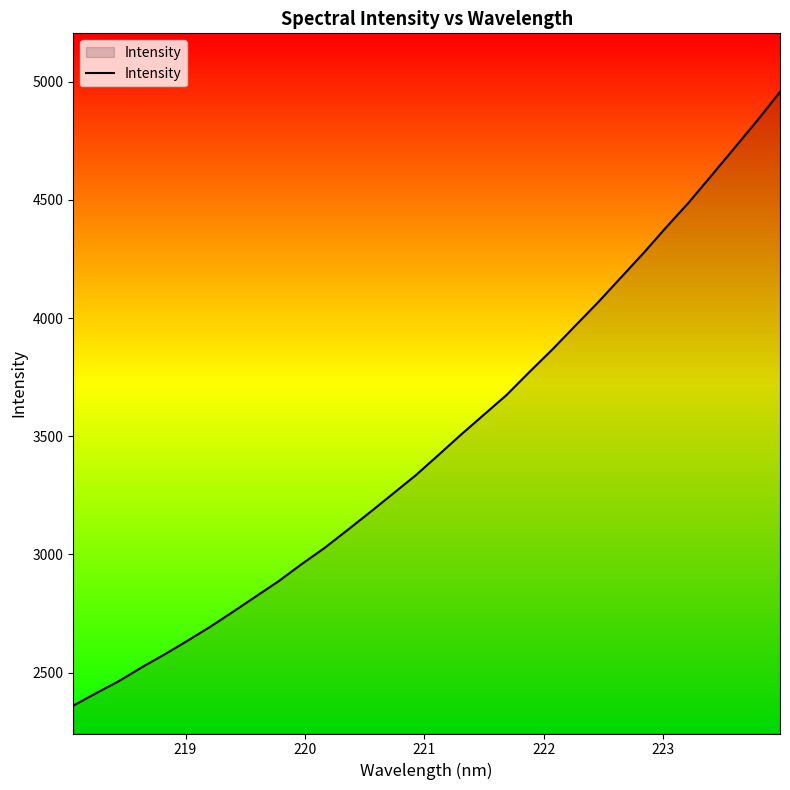

What is the greatest value displayed?

4956.8